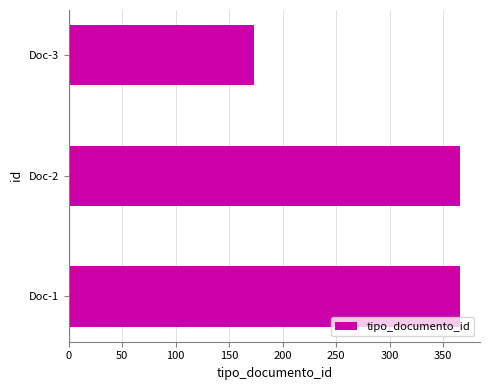

Between Doc-3 and Doc-1, which is larger?

Doc-1